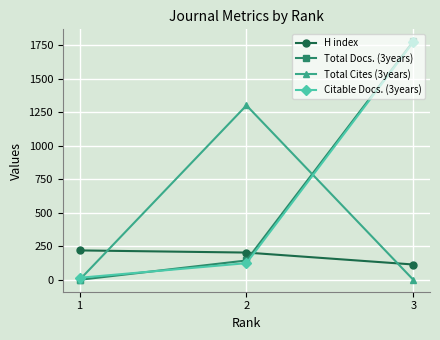

Which series has the widest spread of values?

Total Docs. (3years)